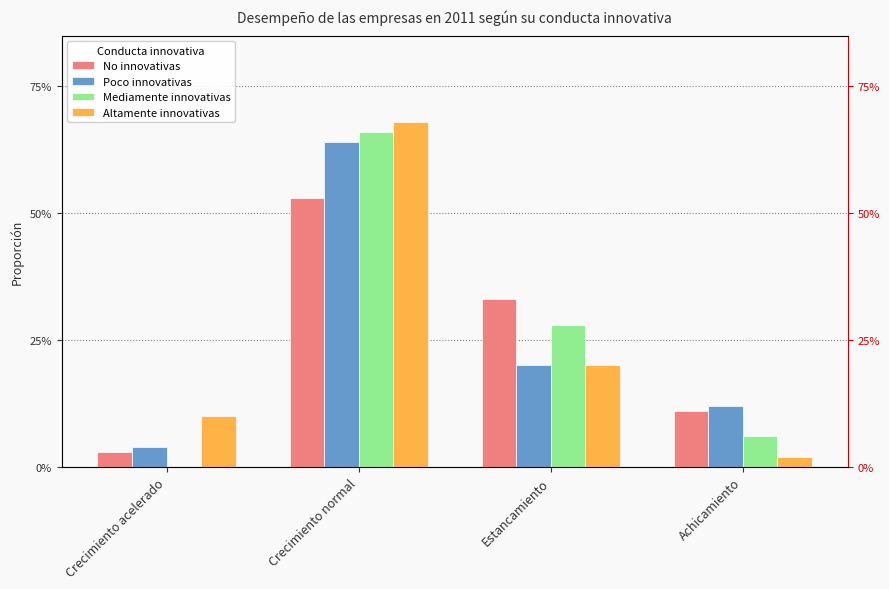

Which label corresponds to the smallest value in the chart?

Crecimiento acelerado